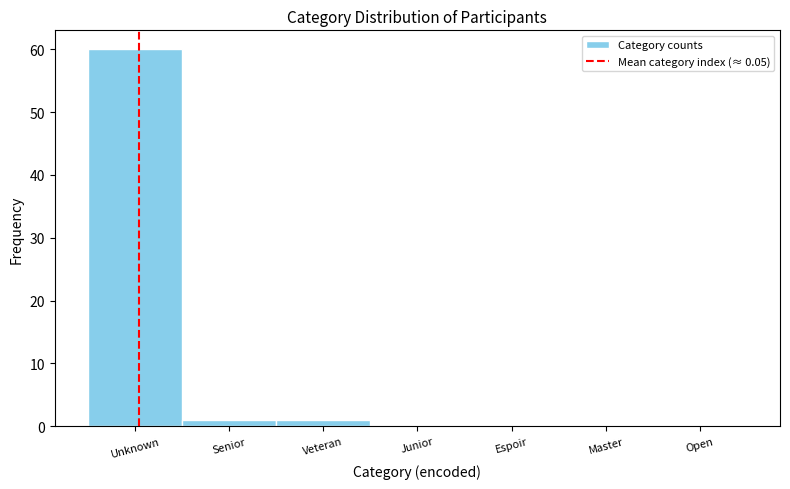

Reading left to right, what are all the values shown in this chart?

Unknown=60	Senior=1	Veteran=1	Junior=0	Espoir=0	Master=0	Open=0